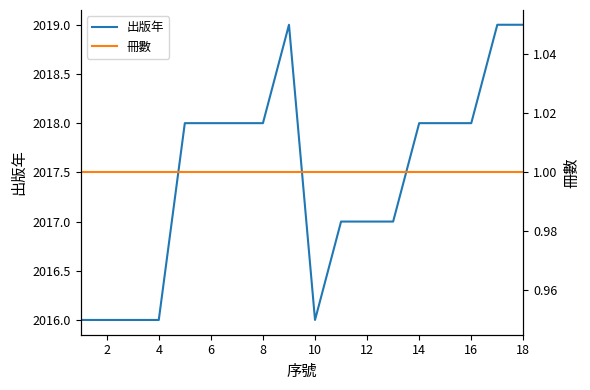

True or false: 出版年 and 冊數 cross at least once.

False